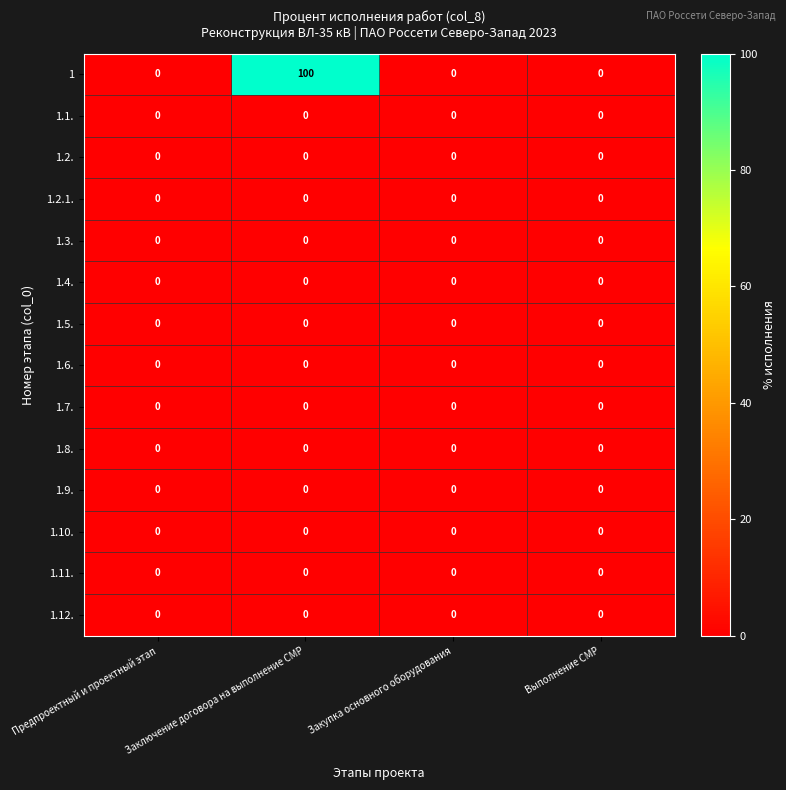

The 1.2.1. series shows 0 at Предпроектный и проектный этап. True or false?

True